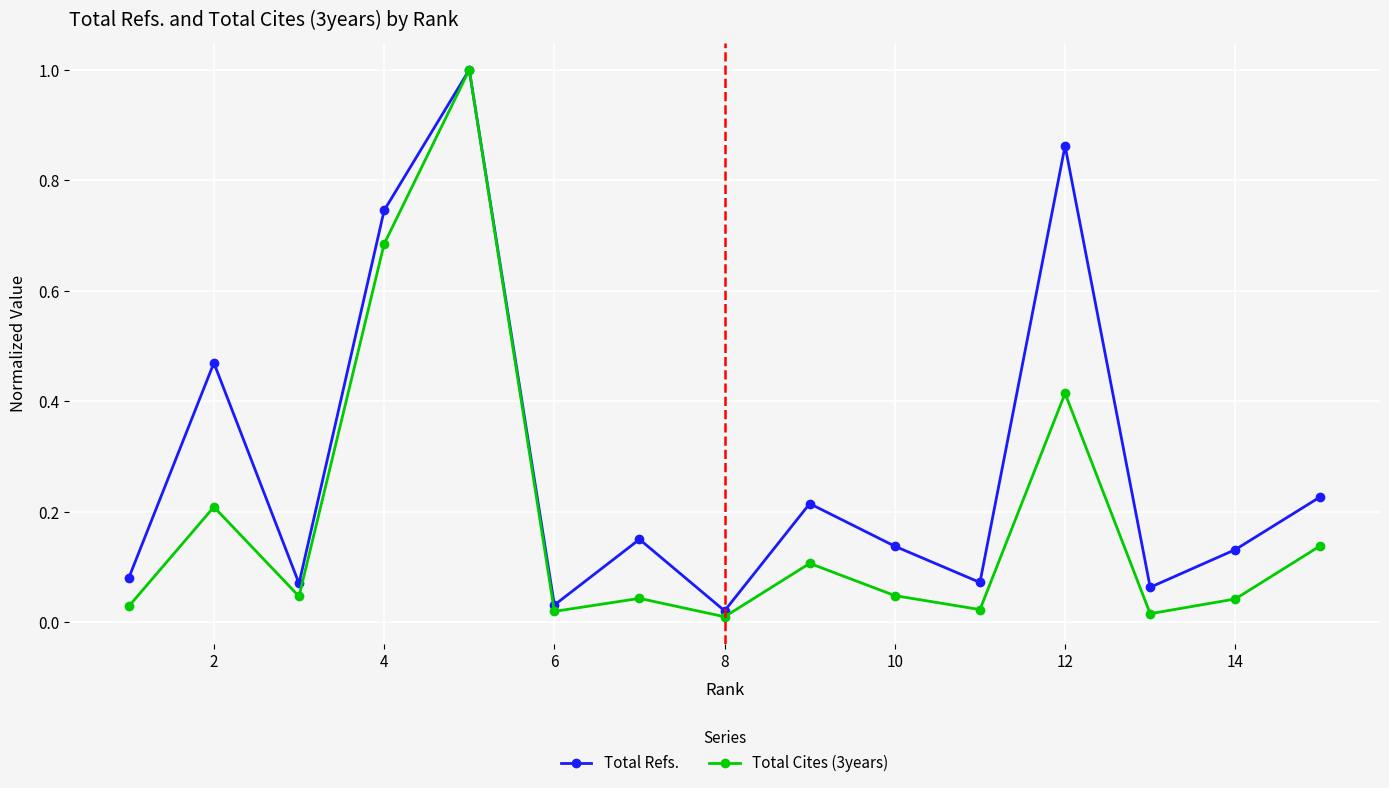

True or false: Total Cites (3years) has more than 2 points higher than both neighbors.

True